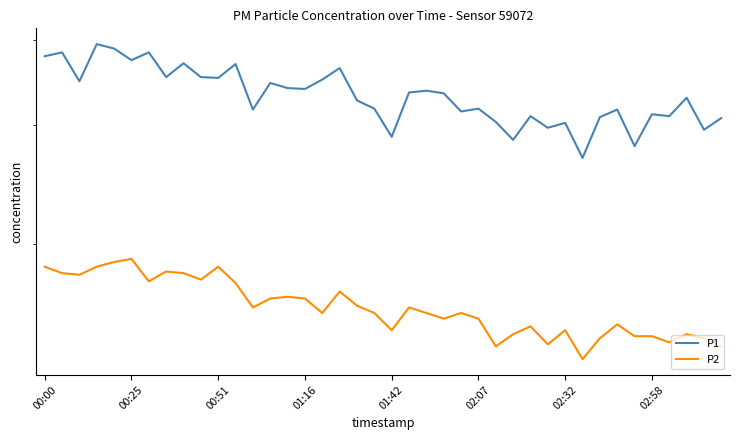

What is the average value of the P1 series?

33.2